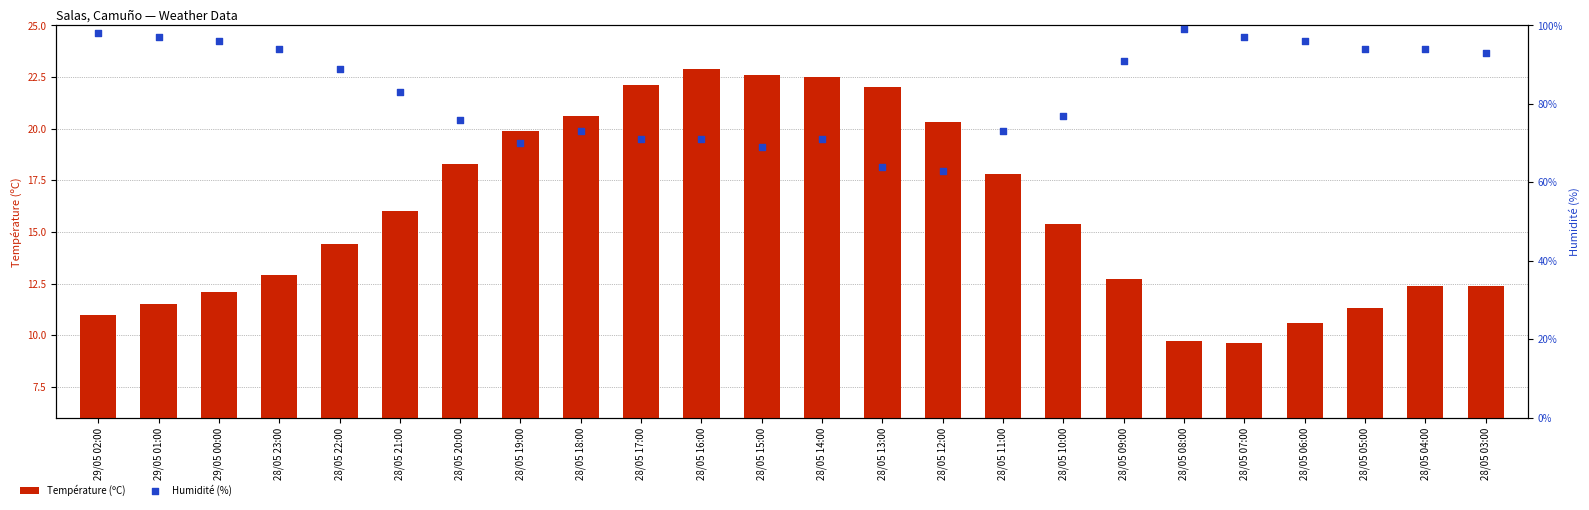

Which series reaches the minimum Y coordinate?

Température (ºC)